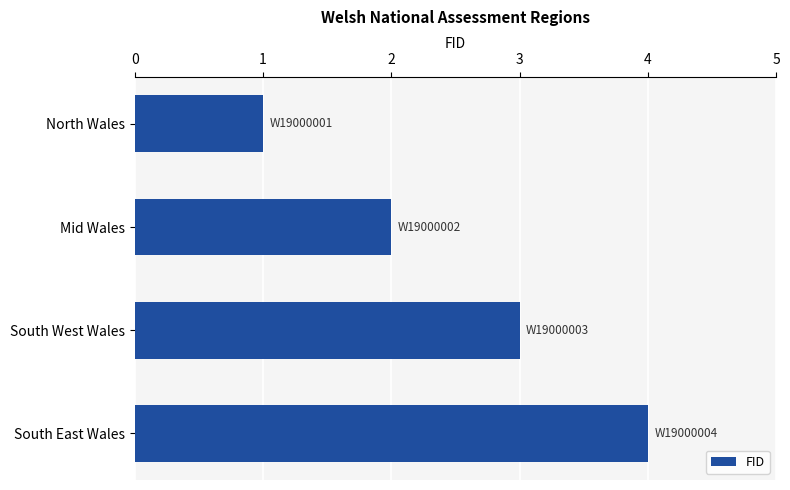

What is the approximate value at South East Wales?

4